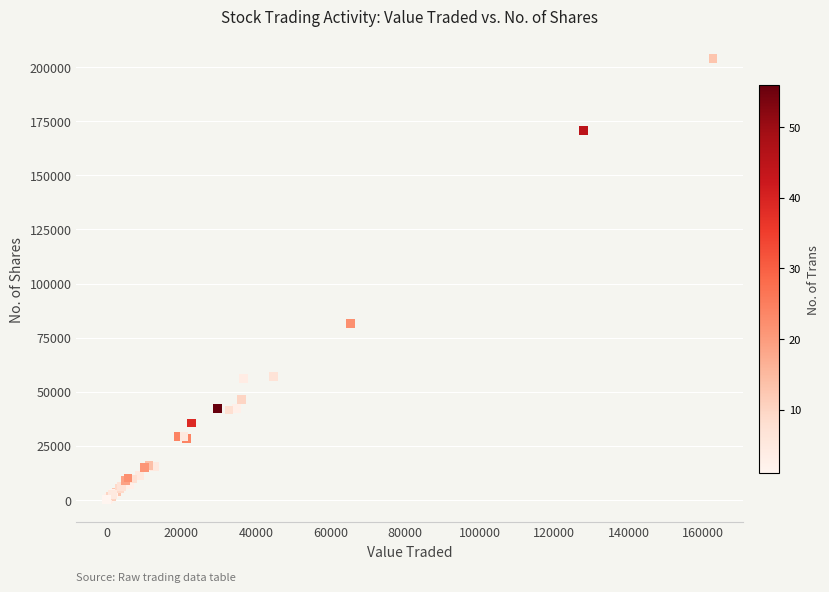

What Y value in the scatter plot is closest to 102139?

81511